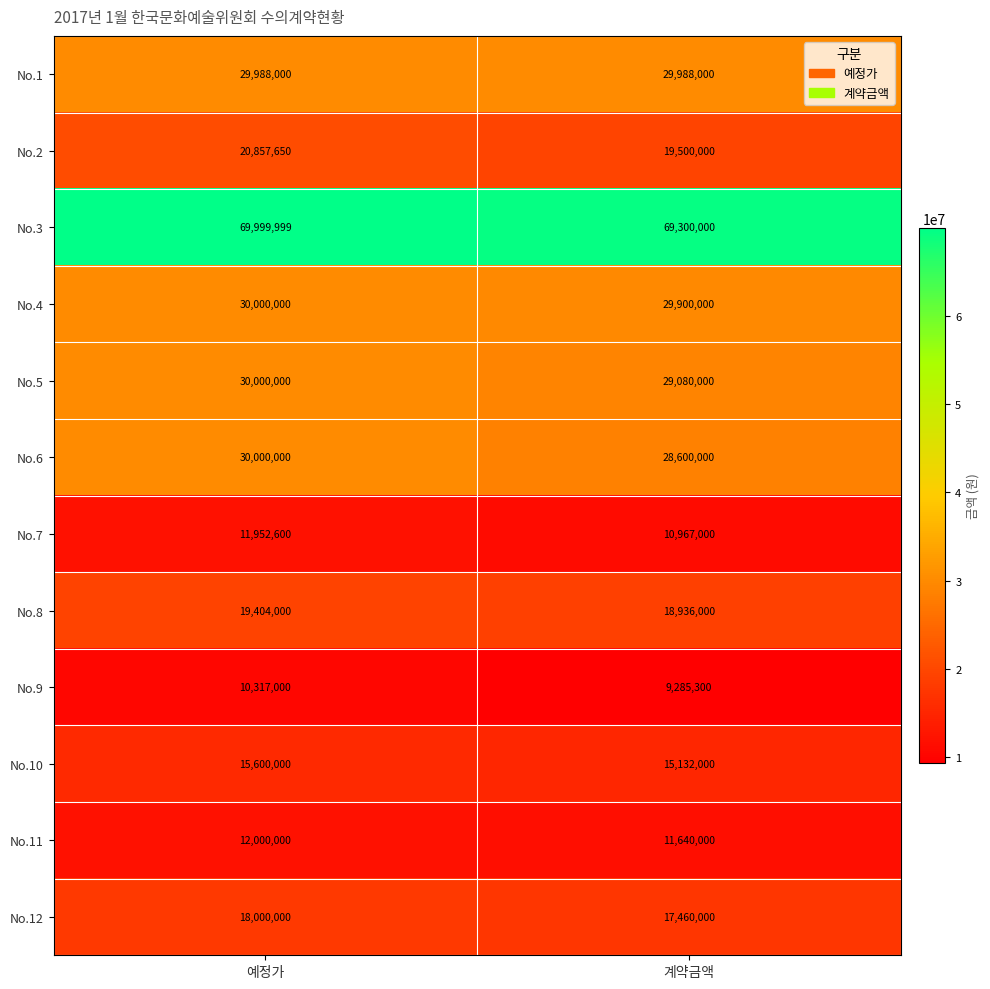

At 계약금액, list the series in order from smallest to largest.

No.9, No.7, No.11, No.10, No.12, No.8, No.2, No.6, No.5, No.4, No.1, No.3